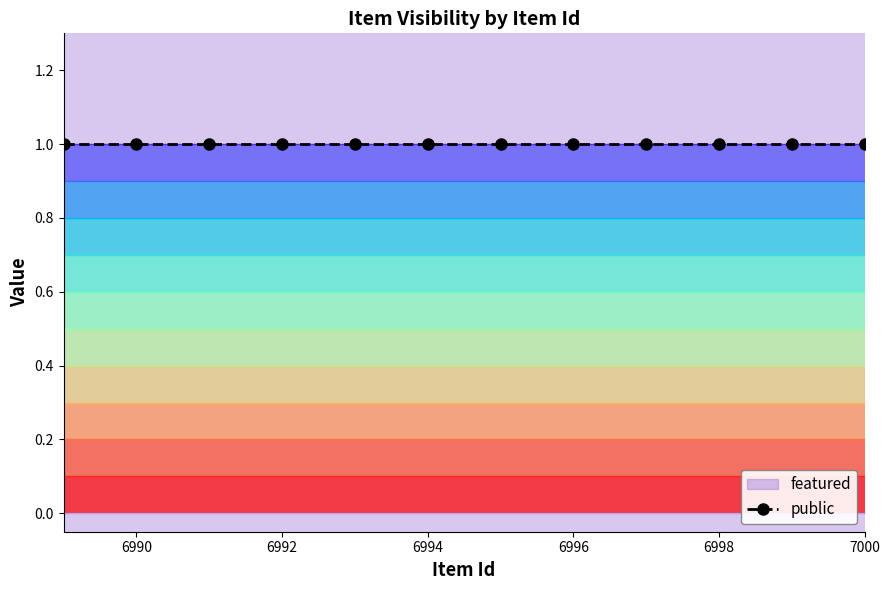

Which series has the largest total across all categories?

public